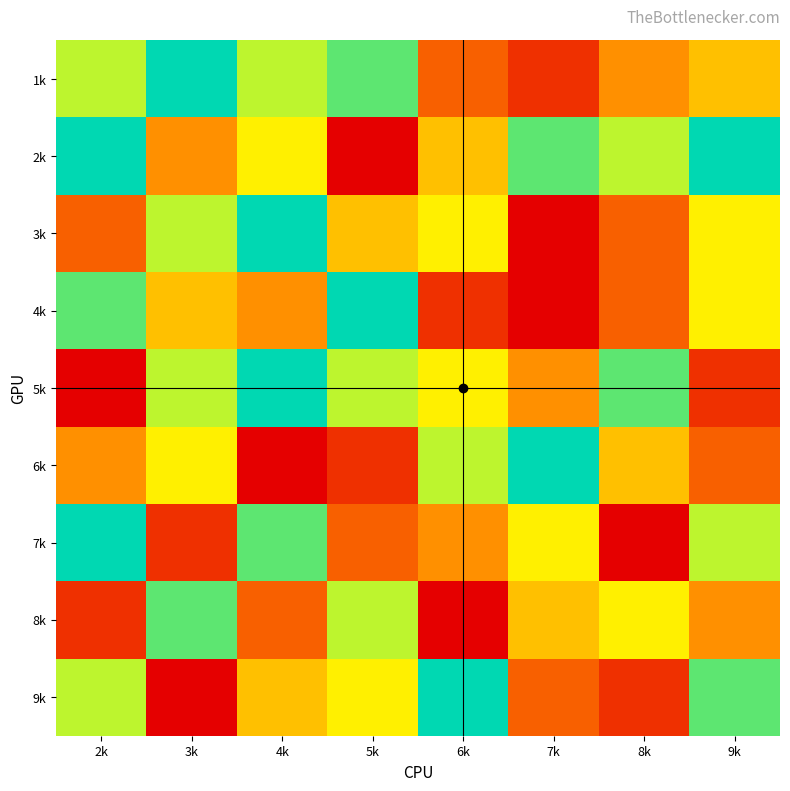

Rank the series at 9k from lowest to highest value.

5k, 6k, 8k, 1k, 3k, 4k, 7k, 9k, 2k